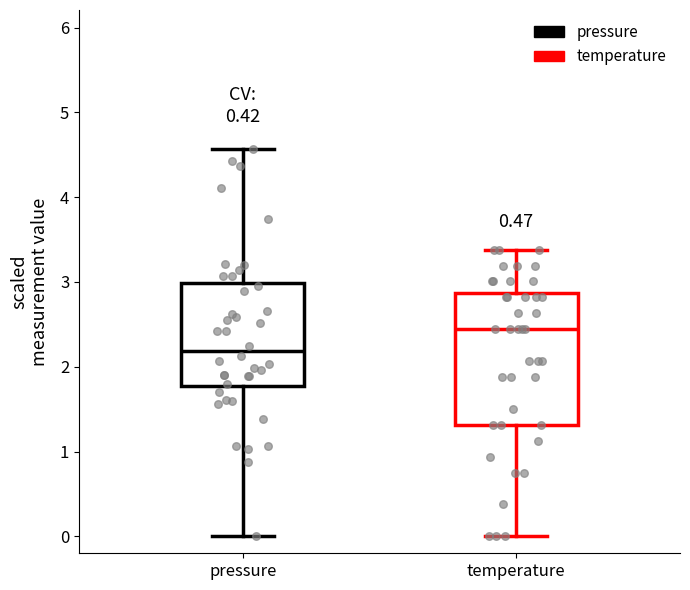

Which box is the tallest, from its lower edge to its upper edge?

temperature